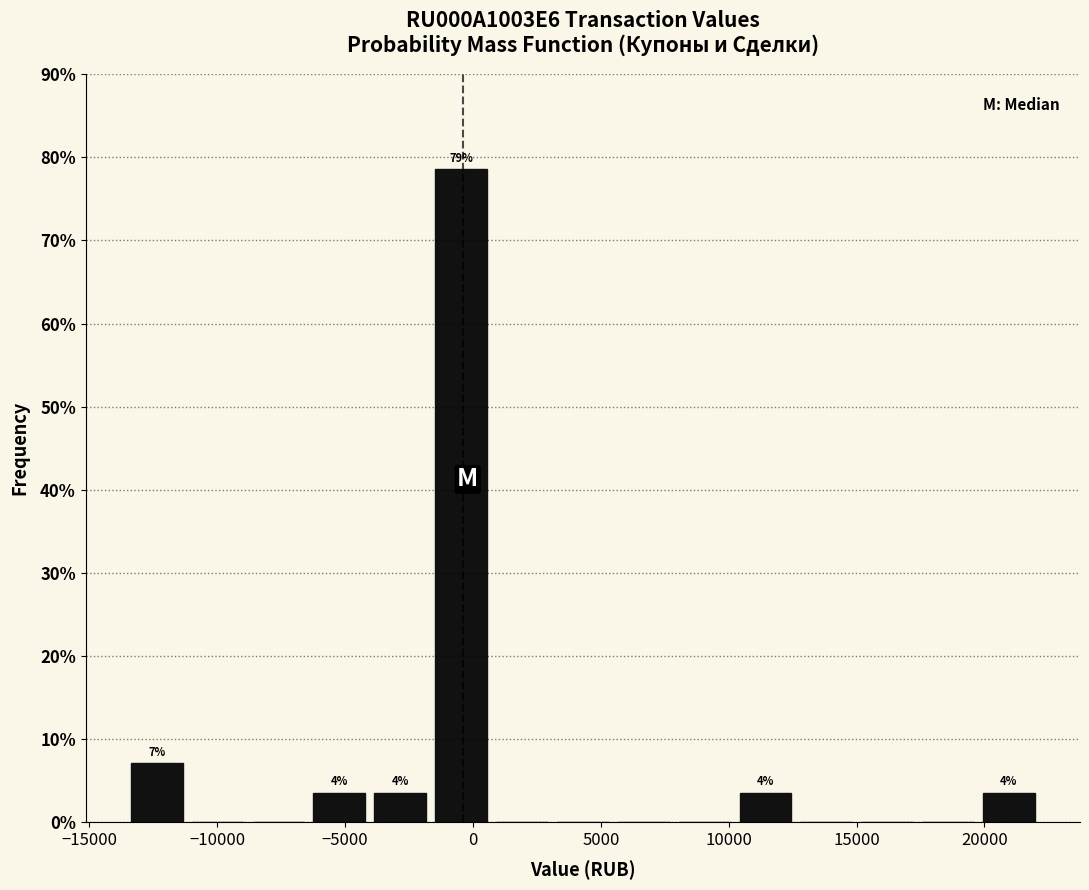

Which range on the x-axis has the tallest bar?

-1500 to 500